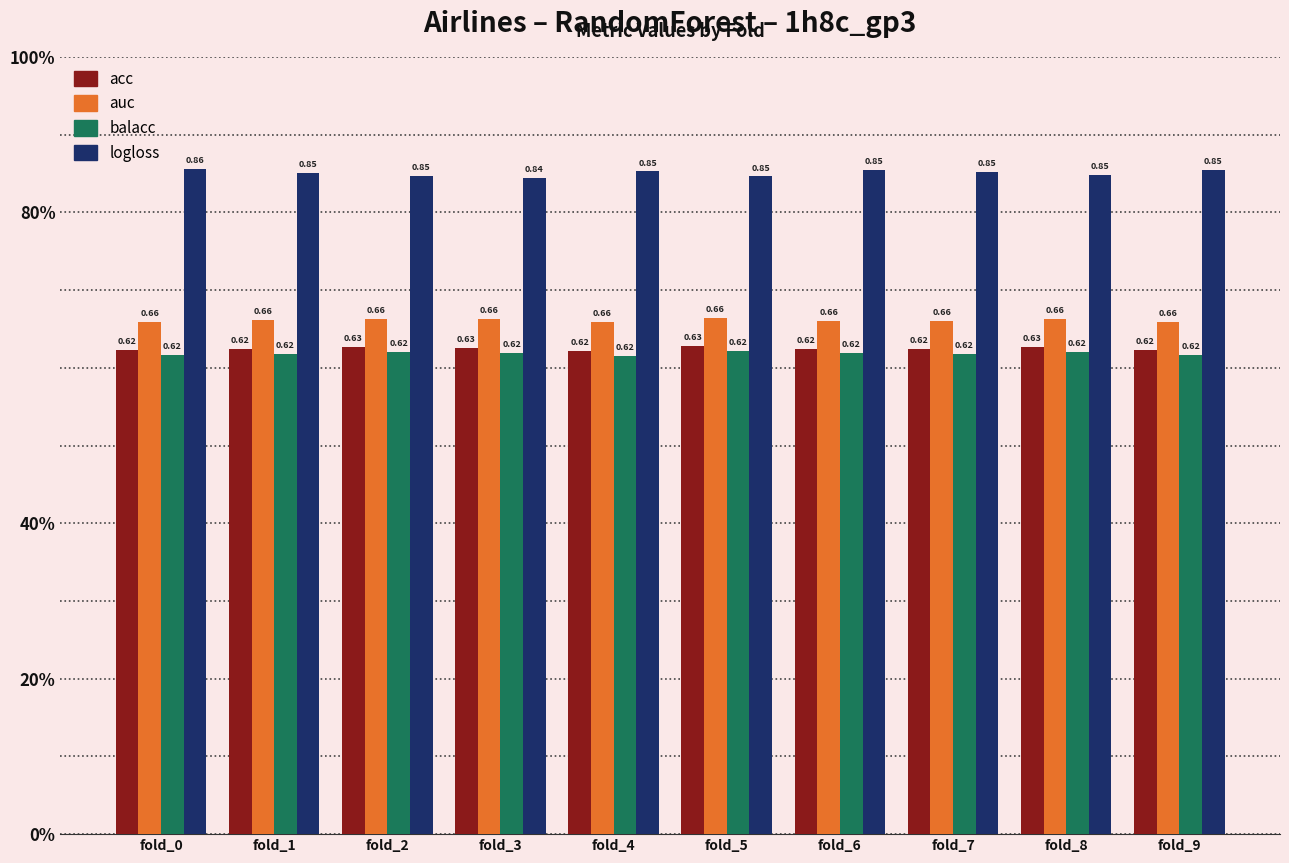

Which label corresponds to the largest value in the chart?

fold_0